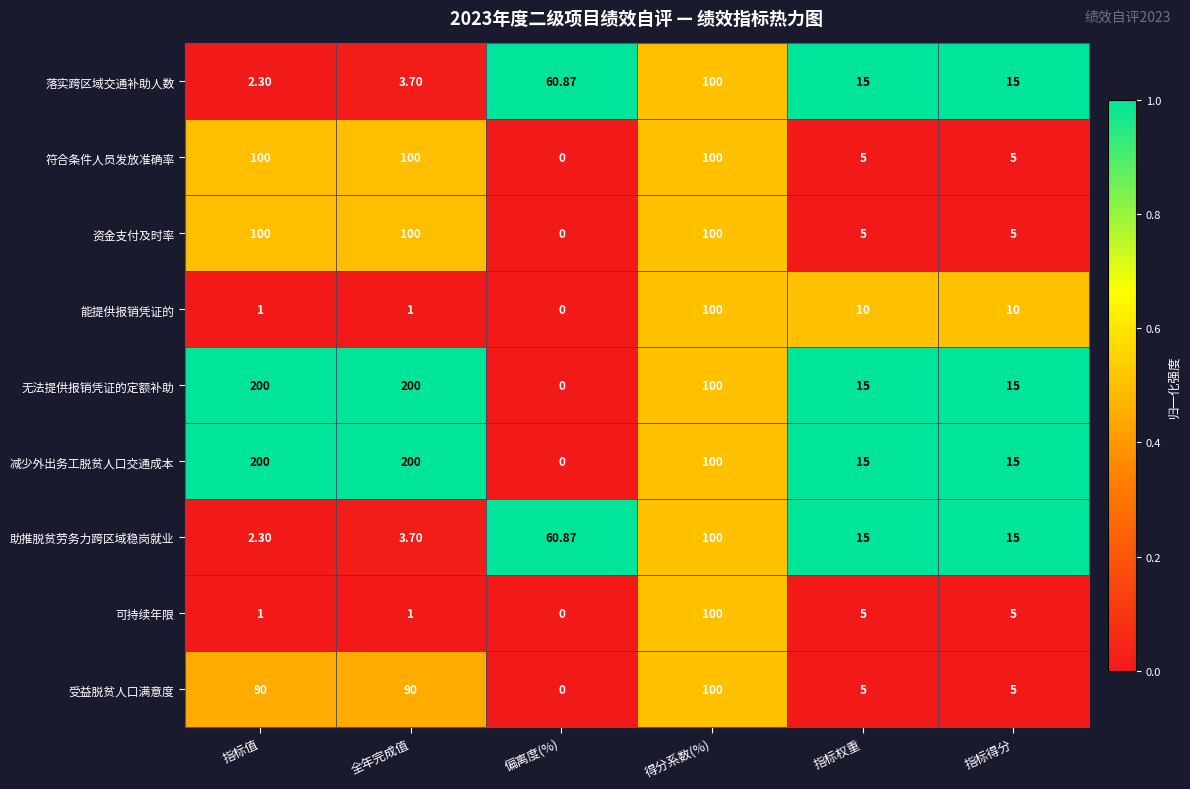

Which category has the lowest value in the 可持续年限 series?

偏离度(%)